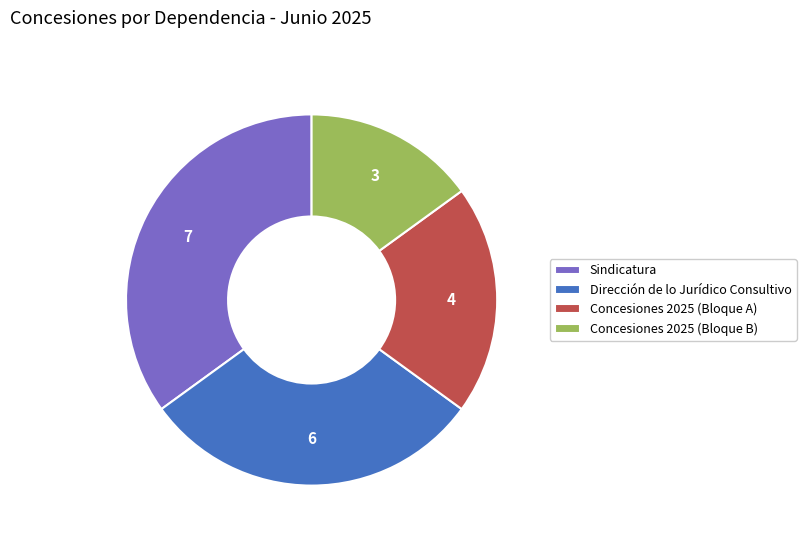

What is the smallest slice in the pie chart?

Concesiones 2025 (Bloque B)